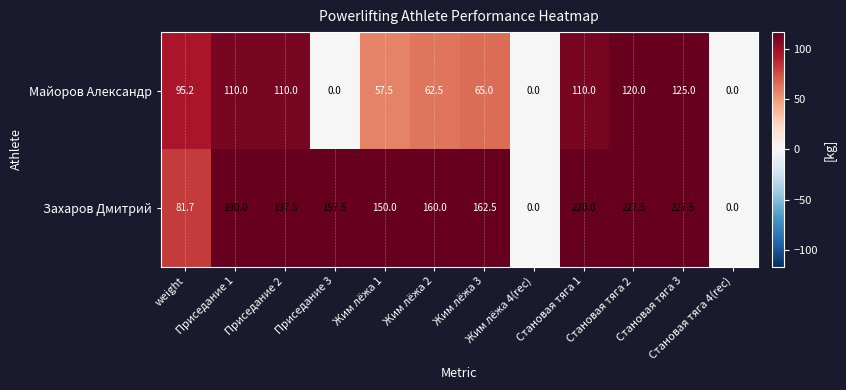

At how many categories does at least one series exceed 84?

10